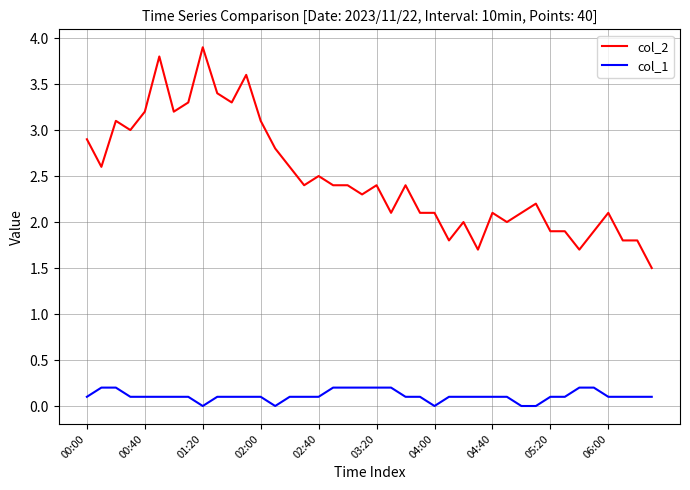

What is the average value of the col_1 series?

0.1